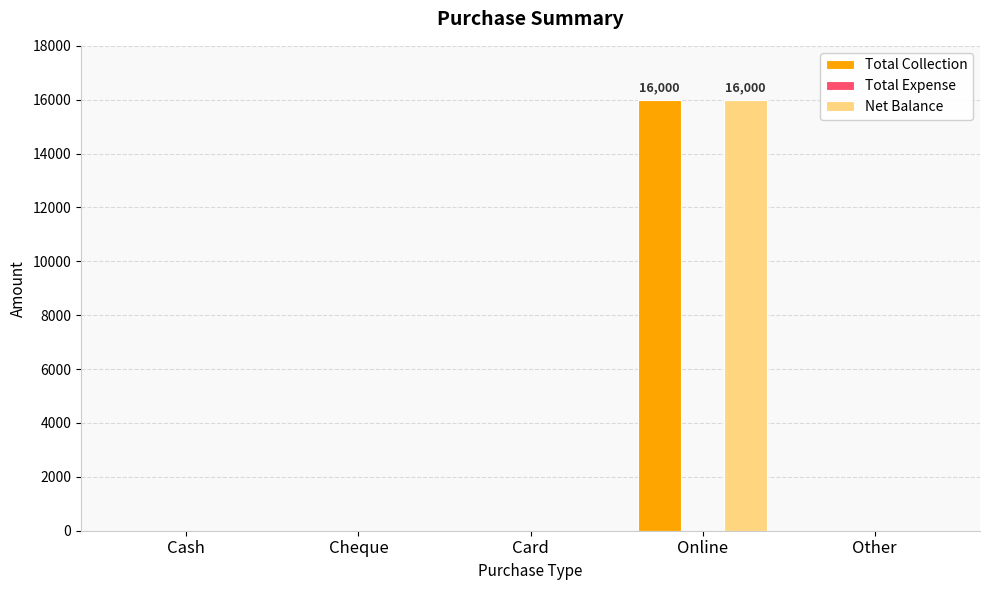

True or false: Total Collection has a value of -5114 at Other.

False